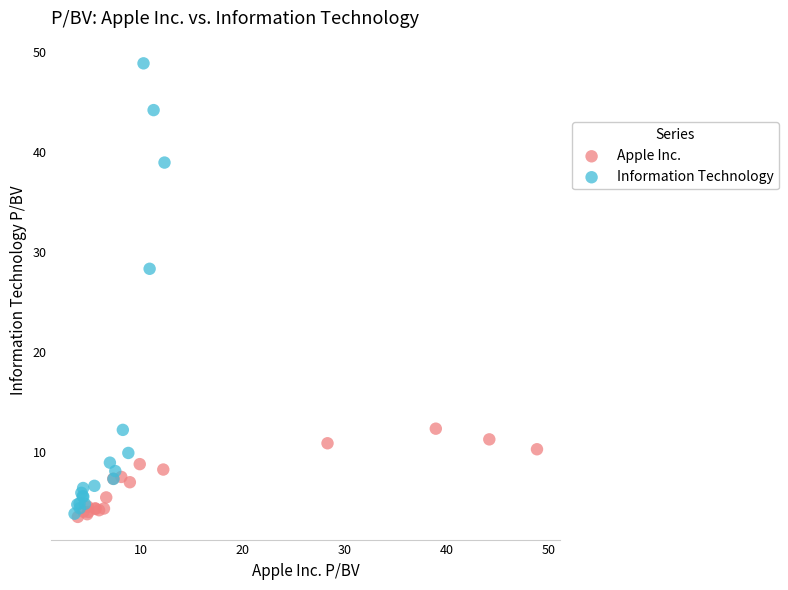

Which series reaches the maximum Y coordinate?

Information Technology